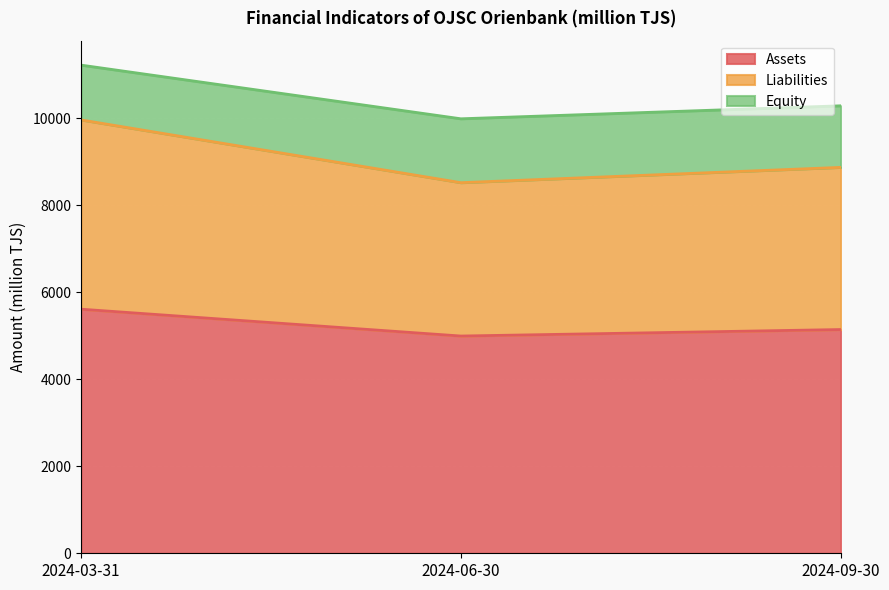

Is it true that Assets equals 7894.1 at 2024-09-30?

False